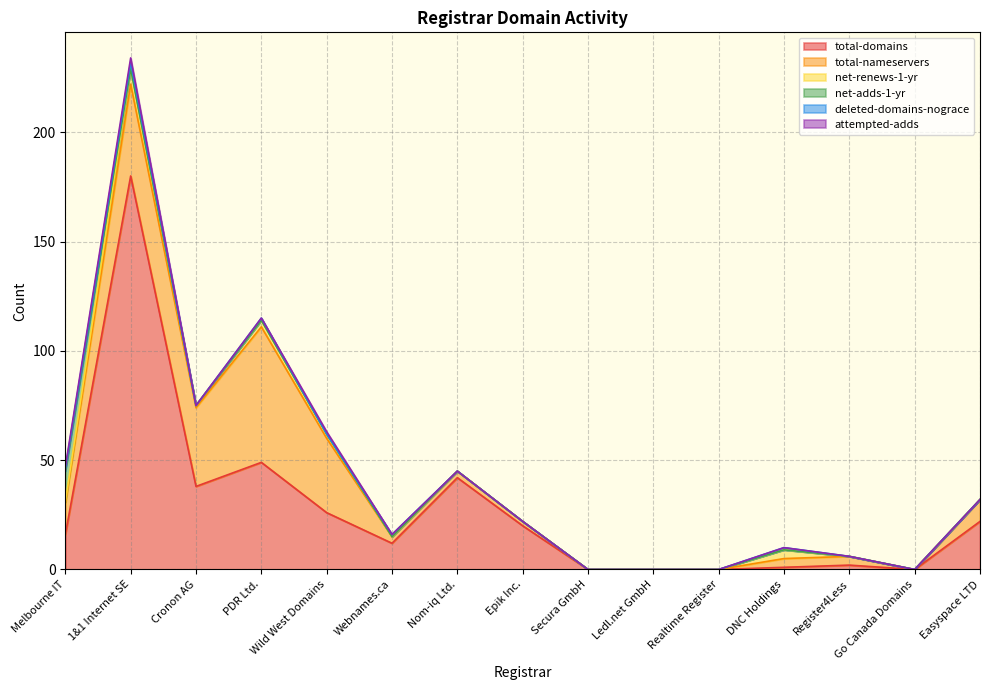

At which category does net-renews-1-yr reach its first local valley?

Cronon AG